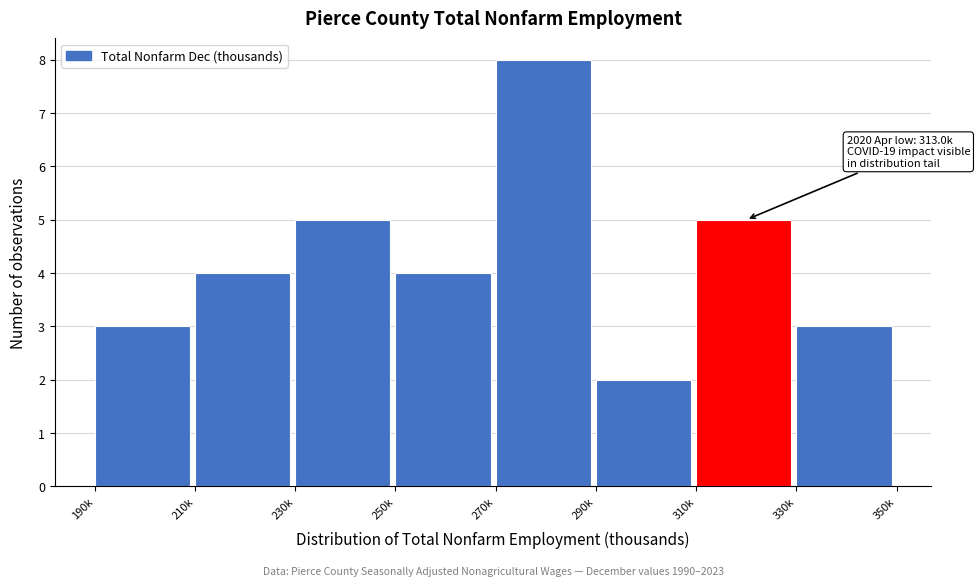

Reading left to right, what are all the values shown in this chart?

190k=3	210k=4	230k=5	250k=4	270k=8	290k=2	310k=5	330k=3